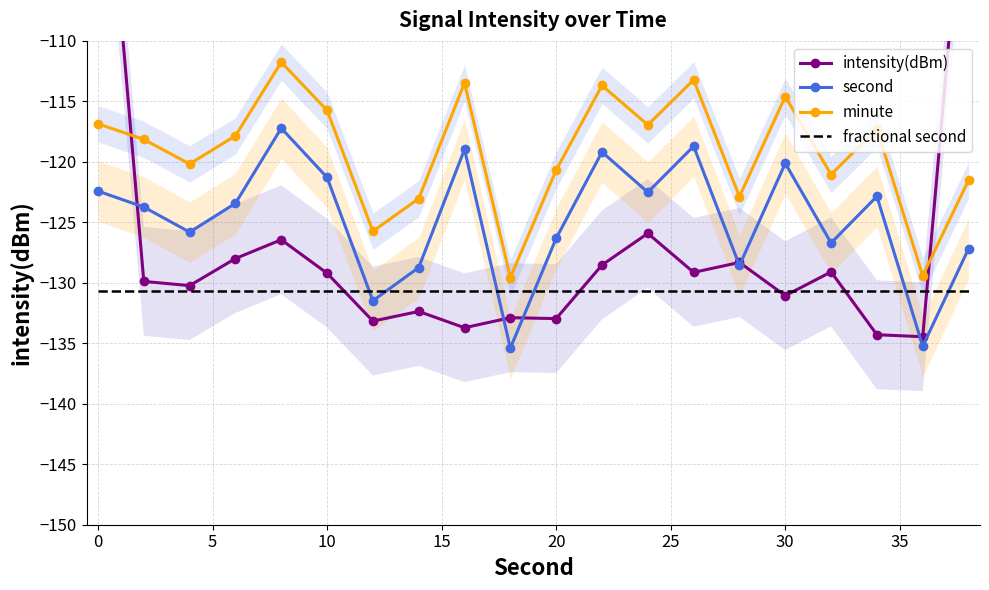

Reading left to right, list all the values displayed in this chart.

intensity(dBm): -86.0	-129.9	-130.2	-128.0	-126.4	-129.2	-133.2	-132.4	-133.7	-132.9	-133.0	-128.5	-125.9	-129.1	-128.3	-131.1	-129.1	-134.3	-134.5	-91.6
second: -122.4	-123.7	-125.8	-123.4	-117.2	-121.3	-131.5	-128.7	-119.0	-135.4	-126.3	-119.2	-122.5	-118.7	-128.6	-120.1	-126.7	-122.9	-135.2	-127.2
minute: -116.9	-118.1	-120.2	-117.8	-111.8	-115.7	-125.7	-123.0	-113.5	-129.6	-120.7	-113.7	-116.9	-113.2	-122.9	-114.6	-121.1	-117.3	-129.4	-121.5
fractional second: -130.7	-130.7	-130.7	-130.7	-130.7	-130.7	-130.7	-130.7	-130.7	-130.7	-130.7	-130.7	-130.7	-130.7	-130.7	-130.7	-130.7	-130.7	-130.7	-130.7